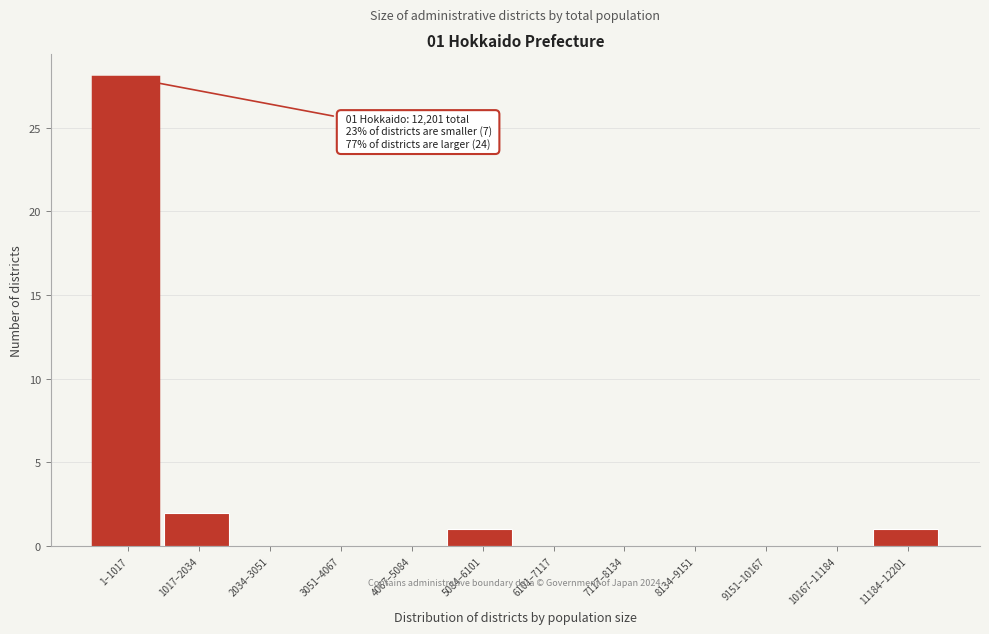

Reading left to right, what are all the values shown in this chart?

1–1017=28	1017–2034=2	2034–3051=0	3051–4067=0	4067–5084=0	5084–6101=1	6101–7117=0	7117–8134=0	8134–9151=0	9151–10167=0	10167–11184=0	11184–12201=1